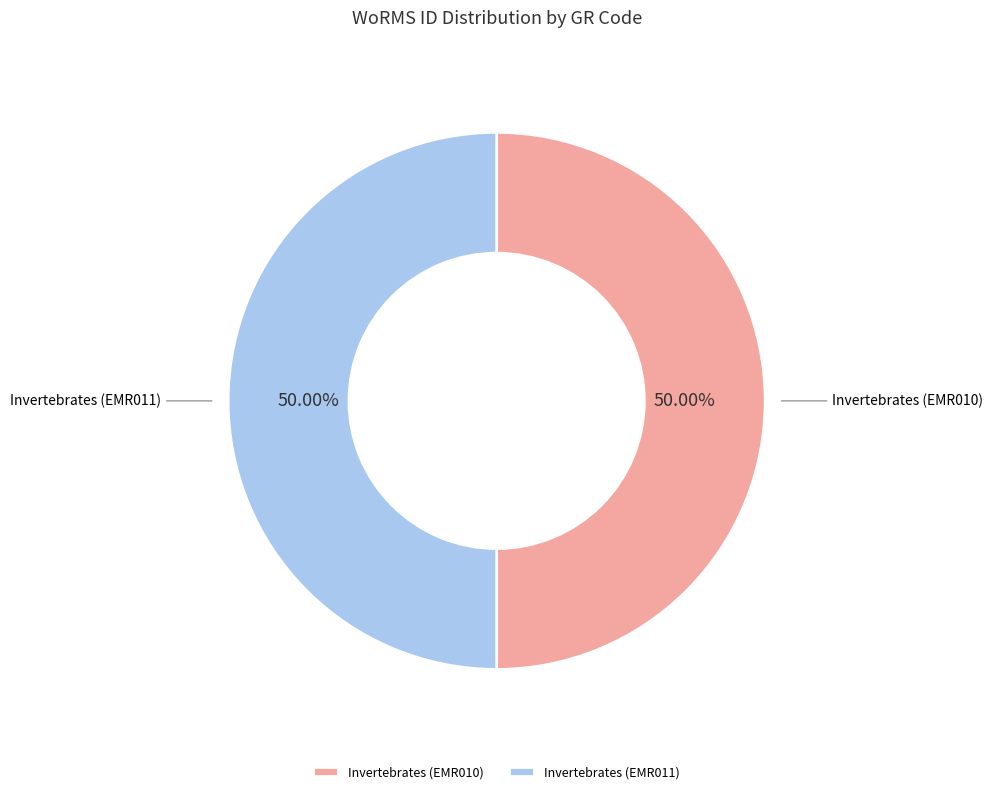

Approximately how many times larger is the value at Invertebrates (EMR011) compared to Invertebrates (EMR010)?

1.0